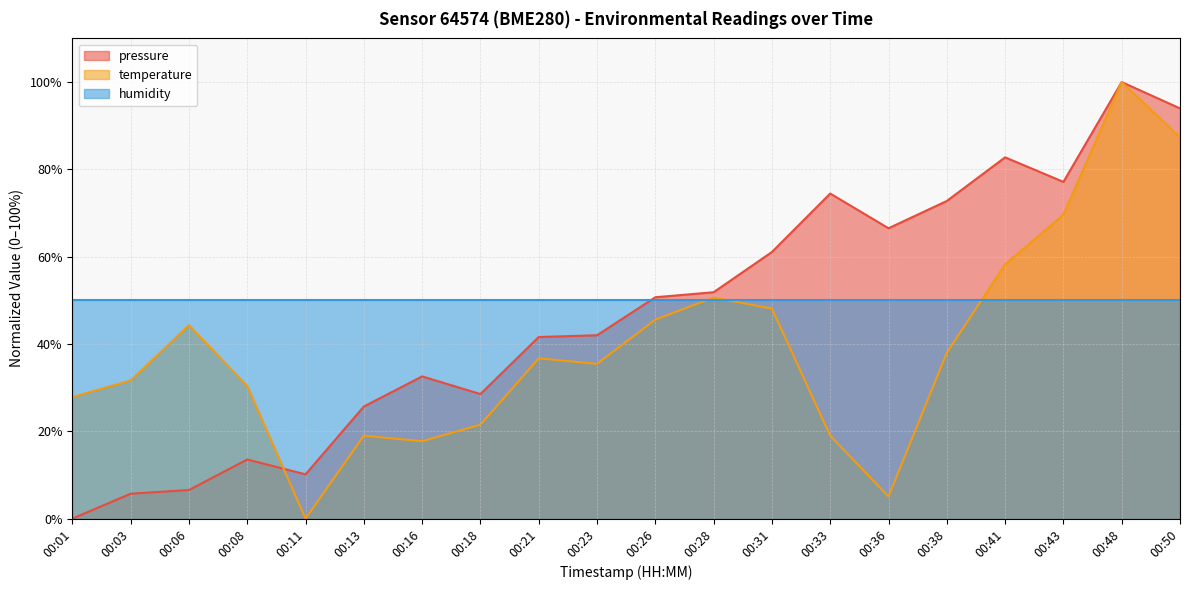

What is the total value across all series at 00:28?

152.5